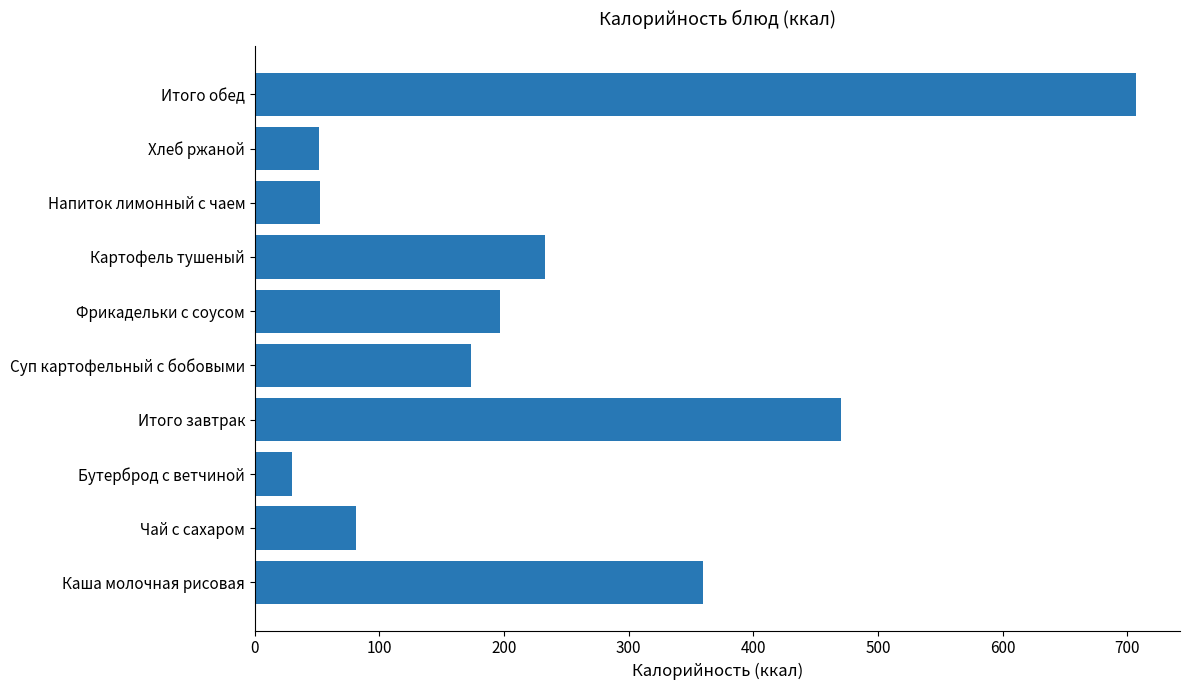

What is the ratio of the value at Картофель тушеный to the value at Бутерброд с ветчиной?

7.9